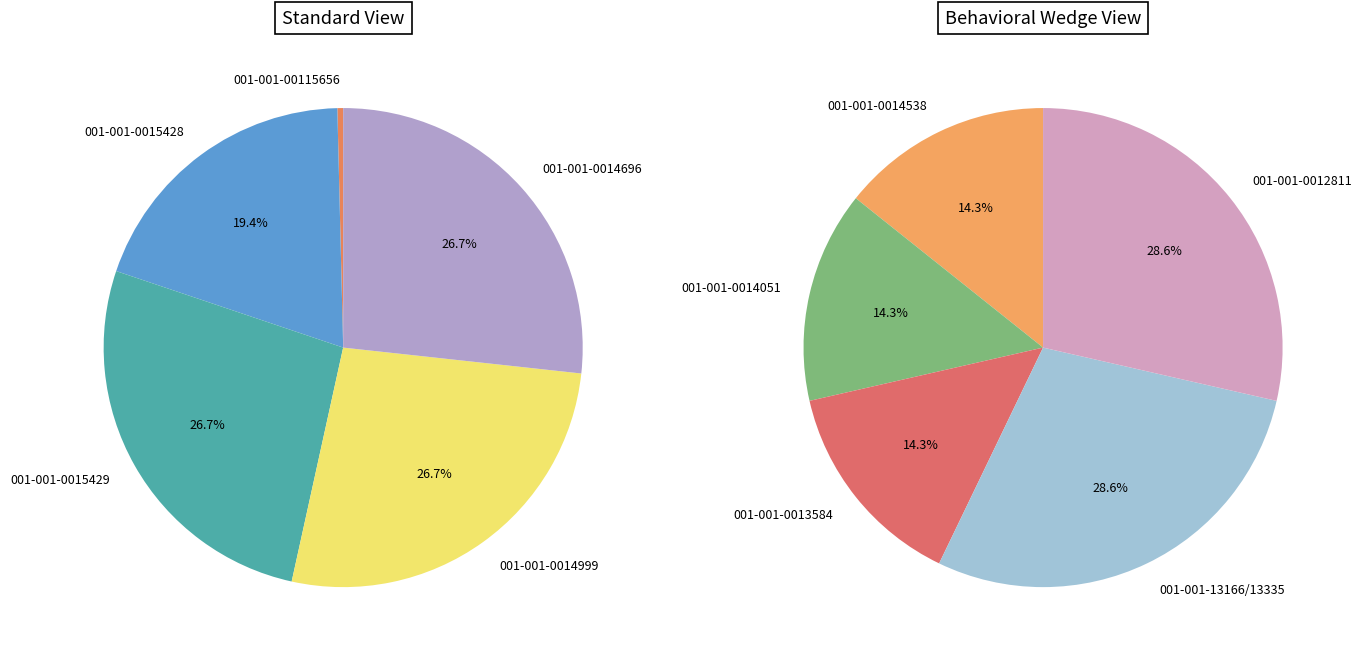

Is there any slice that represents more than half of the pie?

No